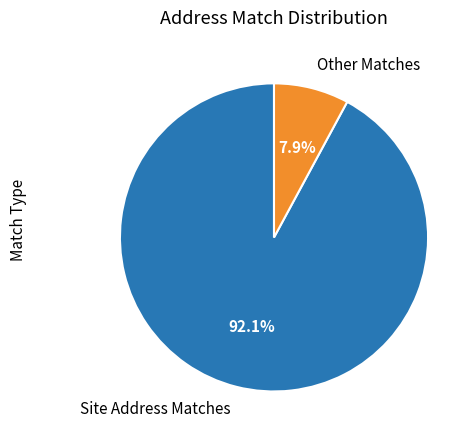

Which has a higher value, Site Address Matches or Other Matches?

Site Address Matches